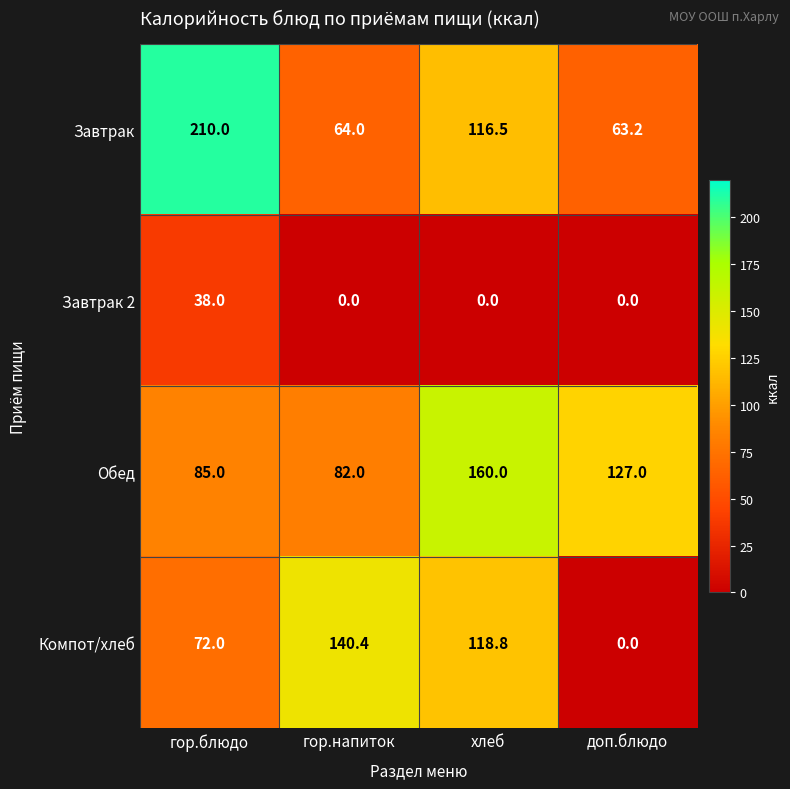

What is the difference between the Обед values at хлеб and гор.напиток?

78.0